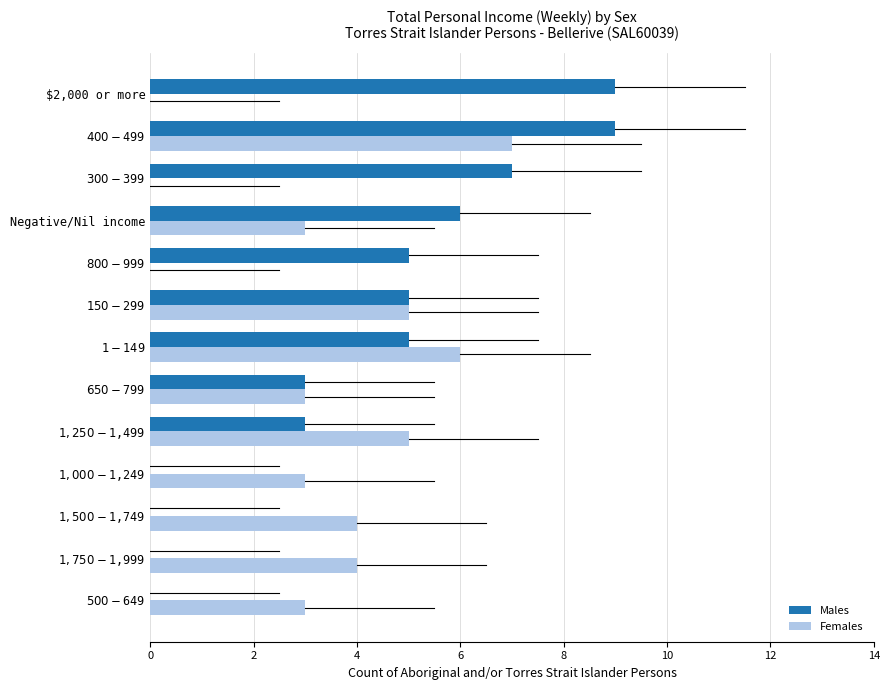

Which series has the largest total across all categories?

Males